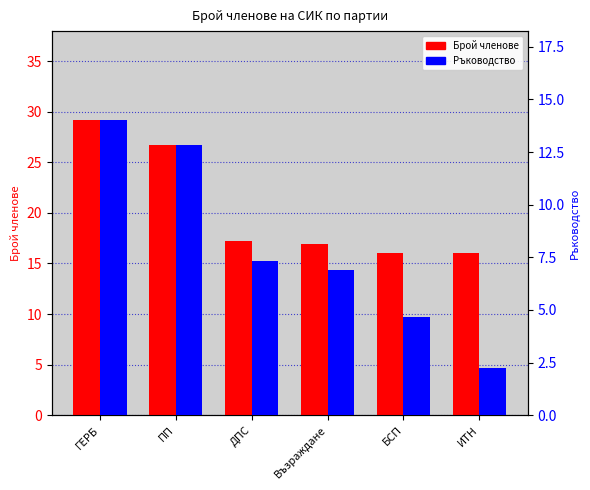

Reading right to left, what are all the values shown in this chart?

Брой членове: 16.0	16.0	16.9	17.2	26.7	29.2
Ръководство: 2.2	4.7	6.9	7.3	12.8	14.0